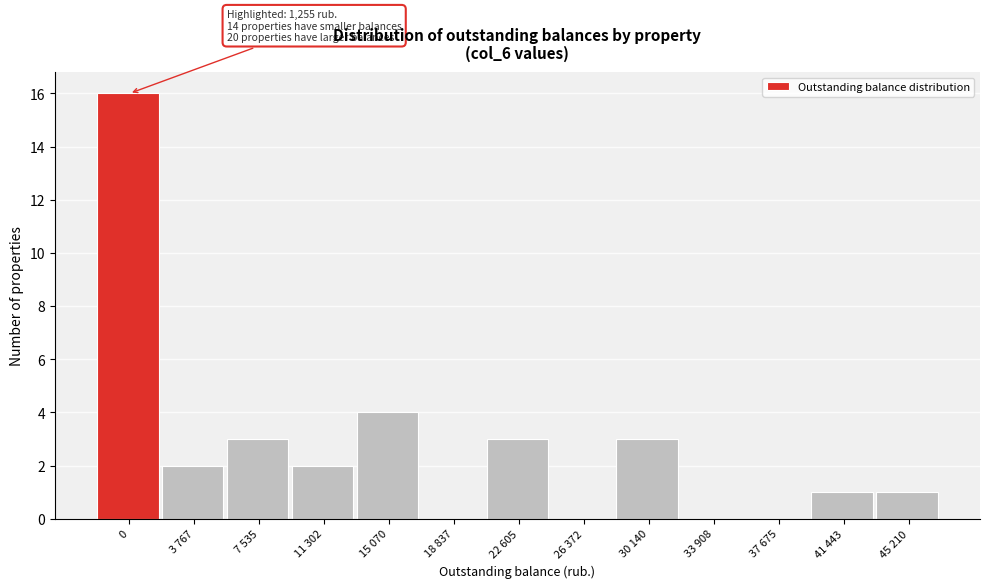

Reading right to left, transcribe all the data shown in this chart.

45 210=1	41 443=1	37 675=0	33 908=0	30 140=3	26 372=0	22 605=3	18 837=0	15 070=4	11 302=2	7 535=3	3 767=2	0=16